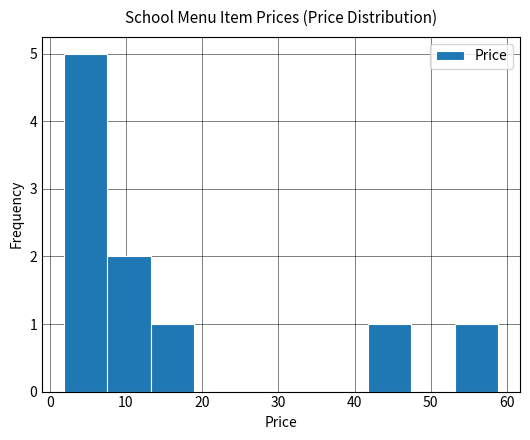

Reading left to right, transcribe this chart: for each bar, give the range it covers on the x-axis and its height. Neither the bar edges nor the heights are printed on the chart, so give them approximately, as read against the axes.

2 to 8: 5
8 to 13: 2
13 to 19: 1
19 to 25: 0
25 to 30: 0
30 to 36: 0
36 to 42: 0
42 to 47: 1
47 to 53: 0
53 to 59: 1